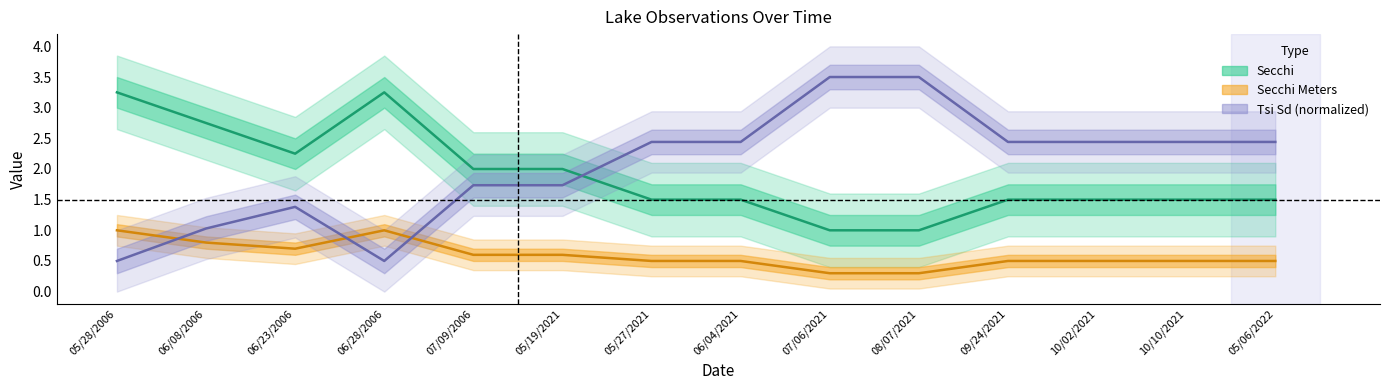

Where is the first local maximum for Secchi Meters?

06/28/2006